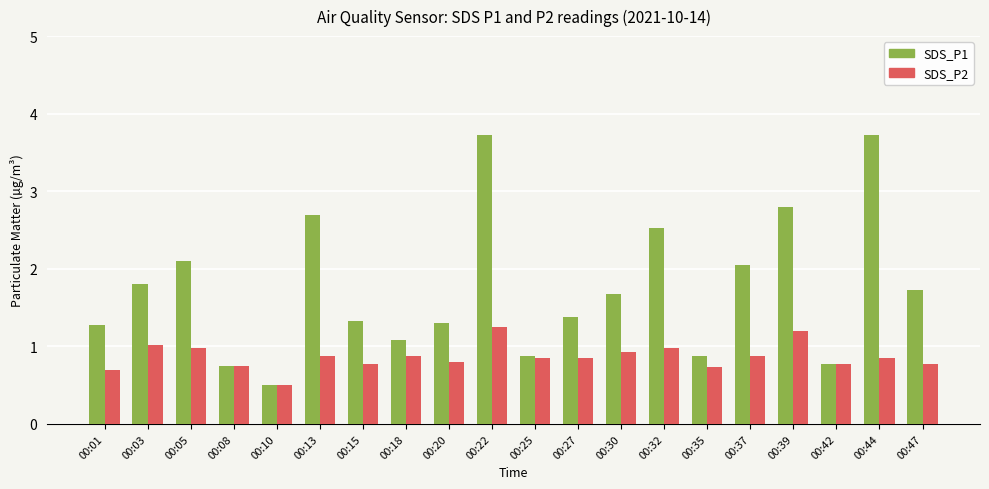

Which series has the largest total across all categories?

SDS_P1